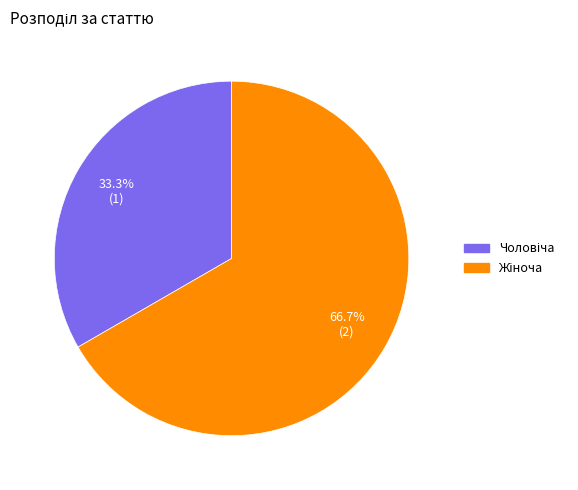

How many segments does this pie chart have?

2